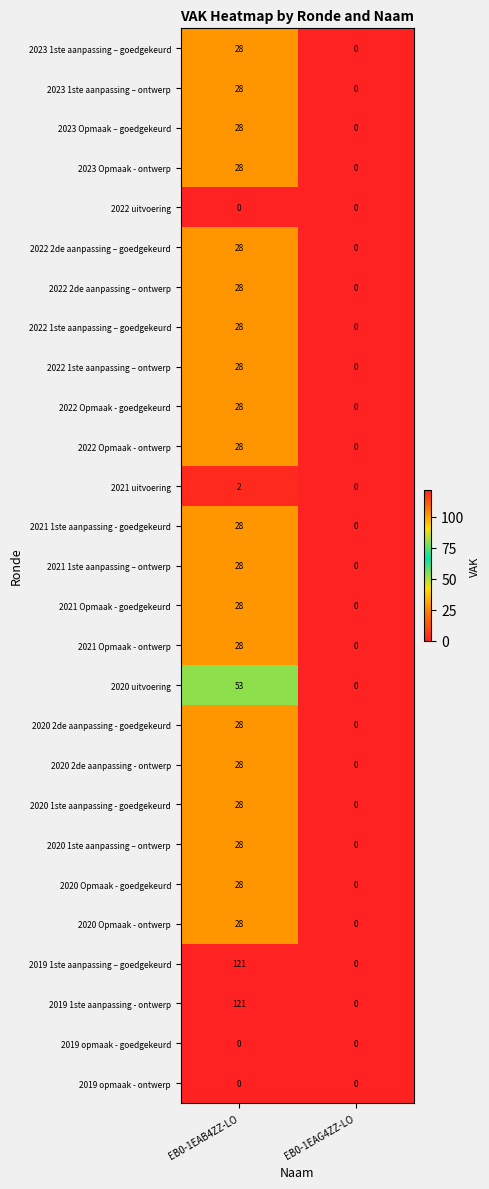

At how many categories does at least one series exceed 16?

1